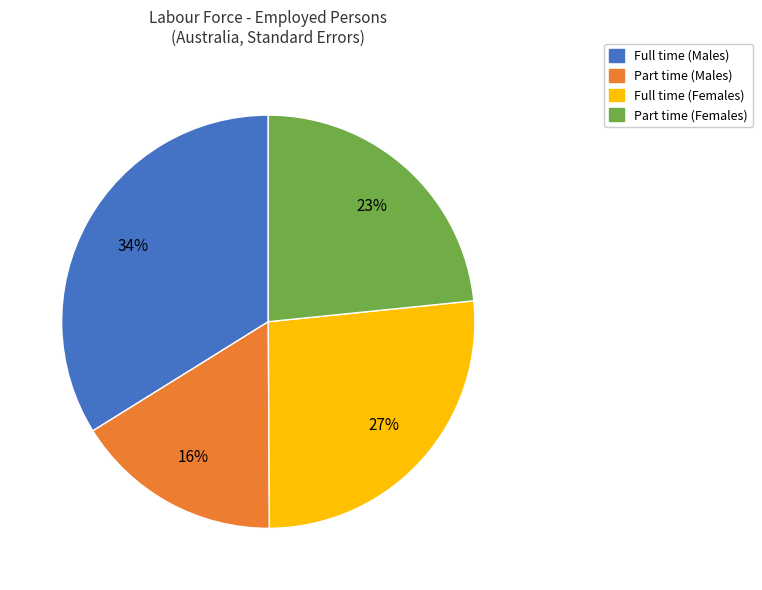

Is there a majority slice in this chart?

No